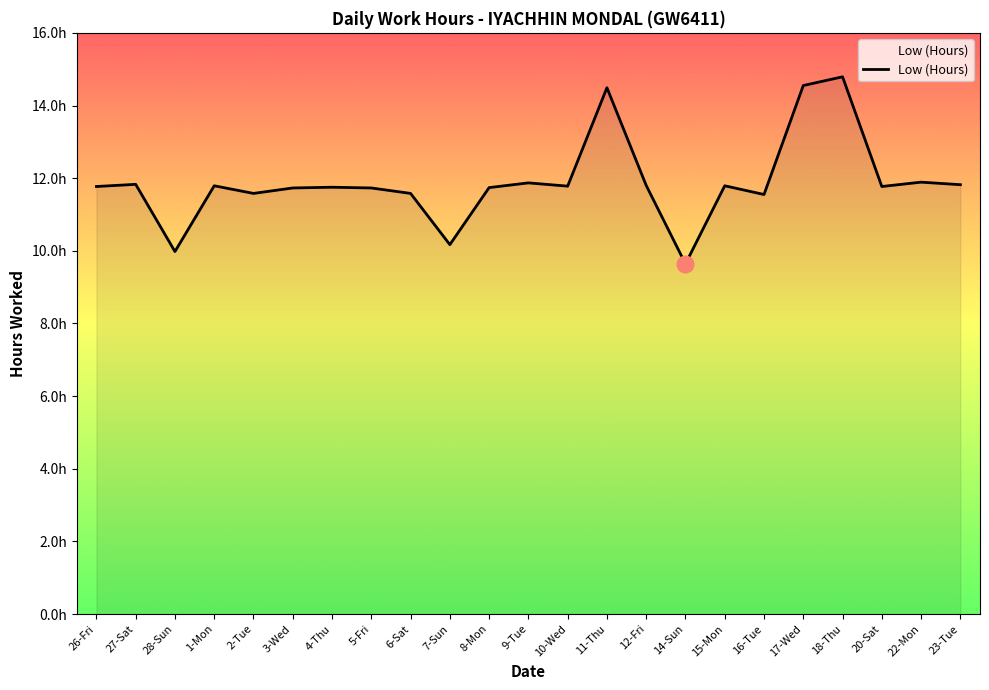

Reading right to left, list all the values displayed in this chart.

11.8	11.9	11.8	14.8	14.6	11.6	11.8	9.6	11.8	14.5	11.8	11.9	11.7	10.2	11.6	11.7	11.8	11.7	11.6	11.8	10.0	11.8	11.8